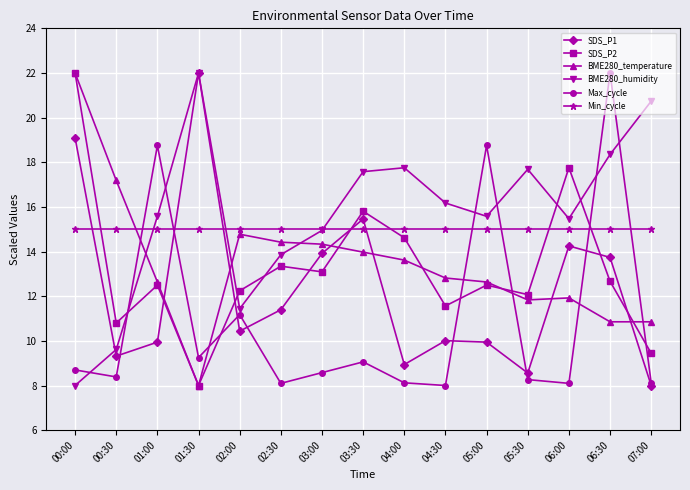

What is the label of the 4th point from the left?

01:30